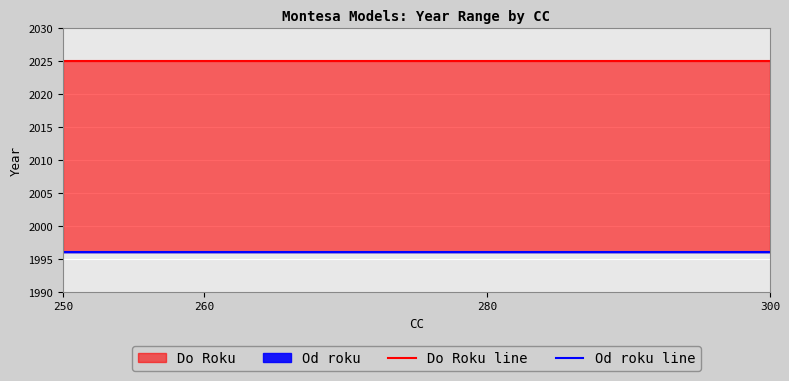

Which series has the widest spread of values?

Do Roku line